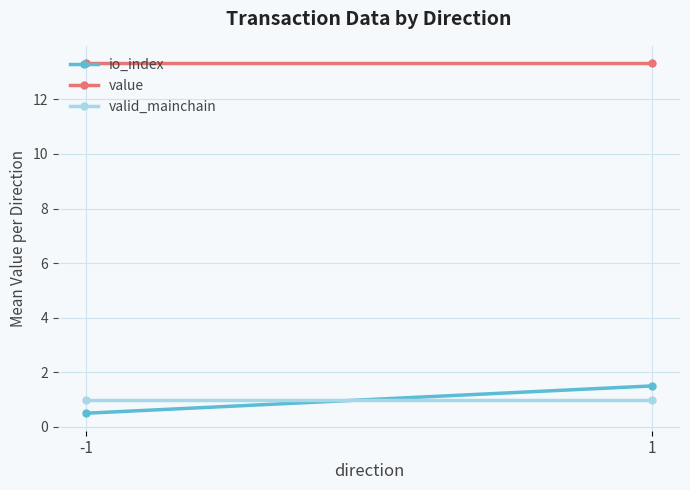

What is the sum of all valid_mainchain values?

2.0